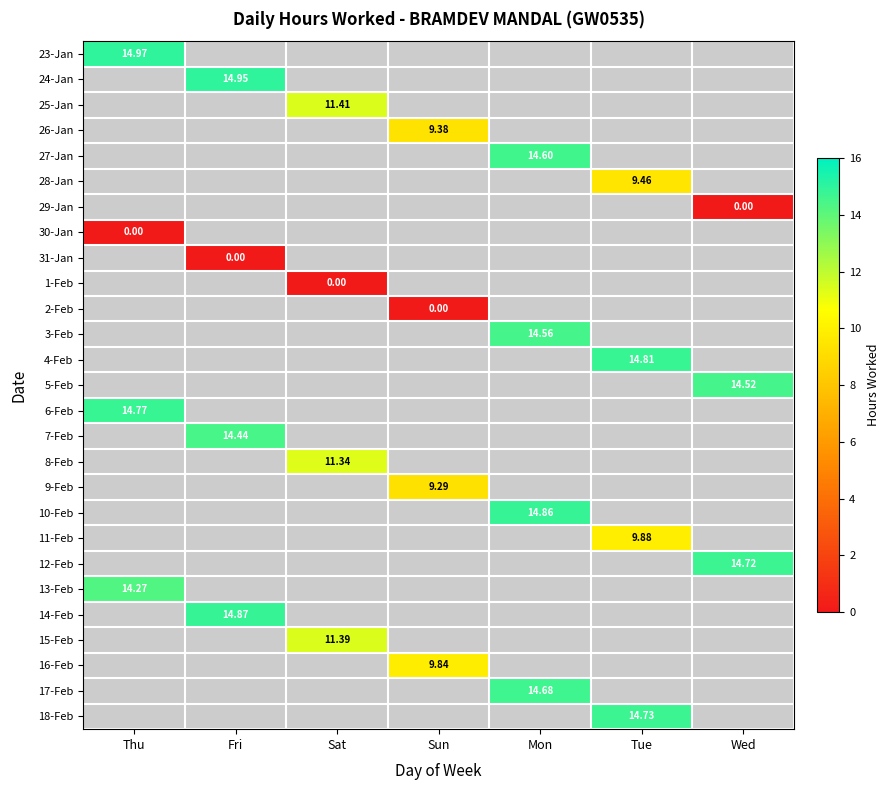

Is the value of 17-Feb at Thu greater than the value of 4-Feb at Tue?

No